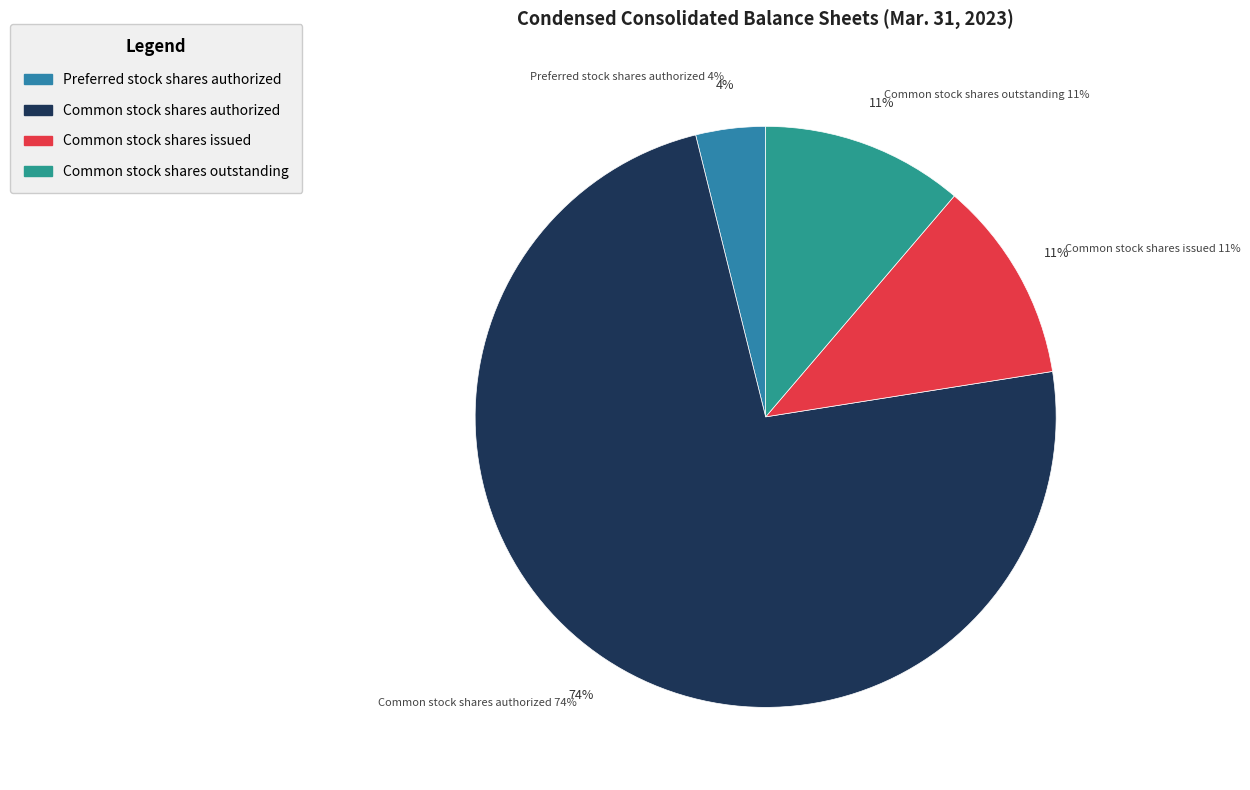

Is there a majority slice in this chart?

Yes